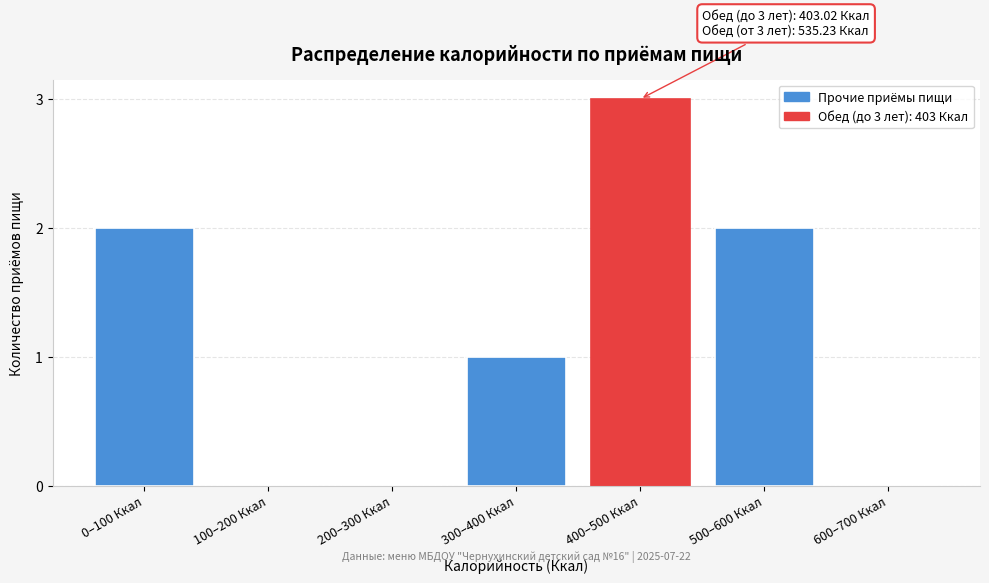

Reading left to right, transcribe all the data shown in this chart.

0–100 Ккал=2	100–200 Ккал=0	200–300 Ккал=0	300–400 Ккал=1	400–500 Ккал=3	500–600 Ккал=2	600–700 Ккал=0